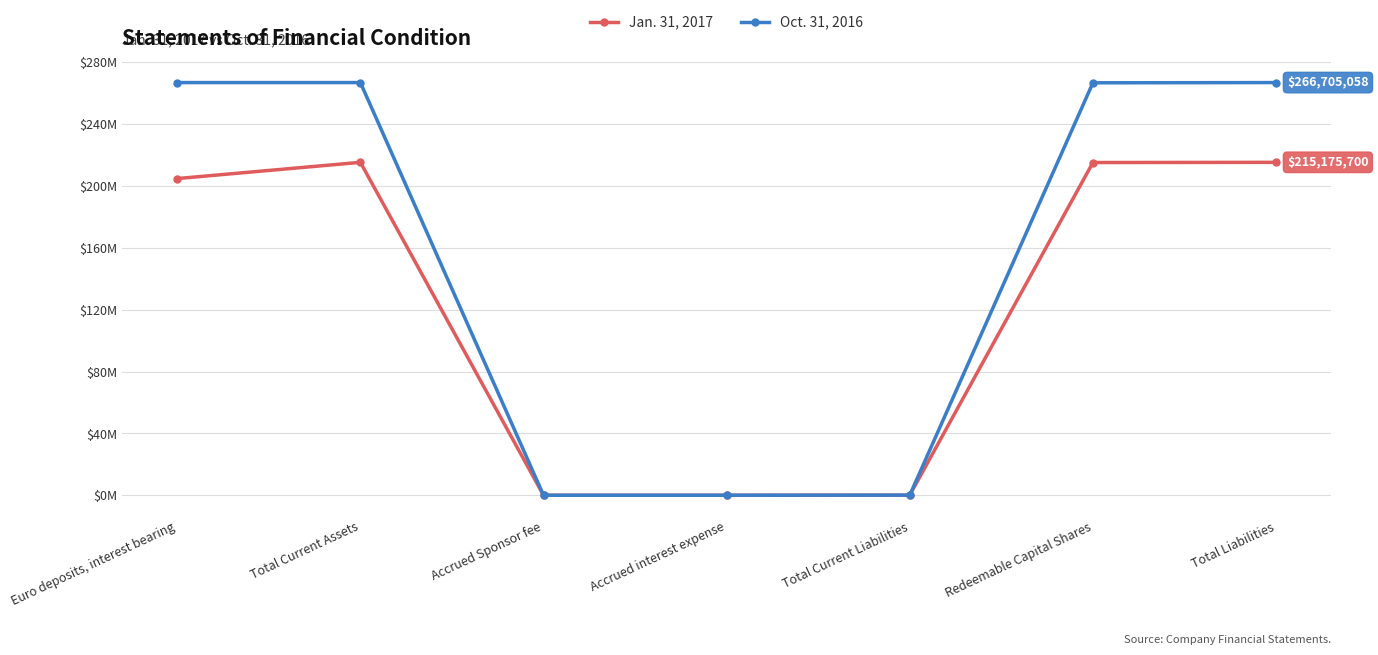

What are all the series names shown in the legend?

Jan. 31, 2017, Oct. 31, 2016